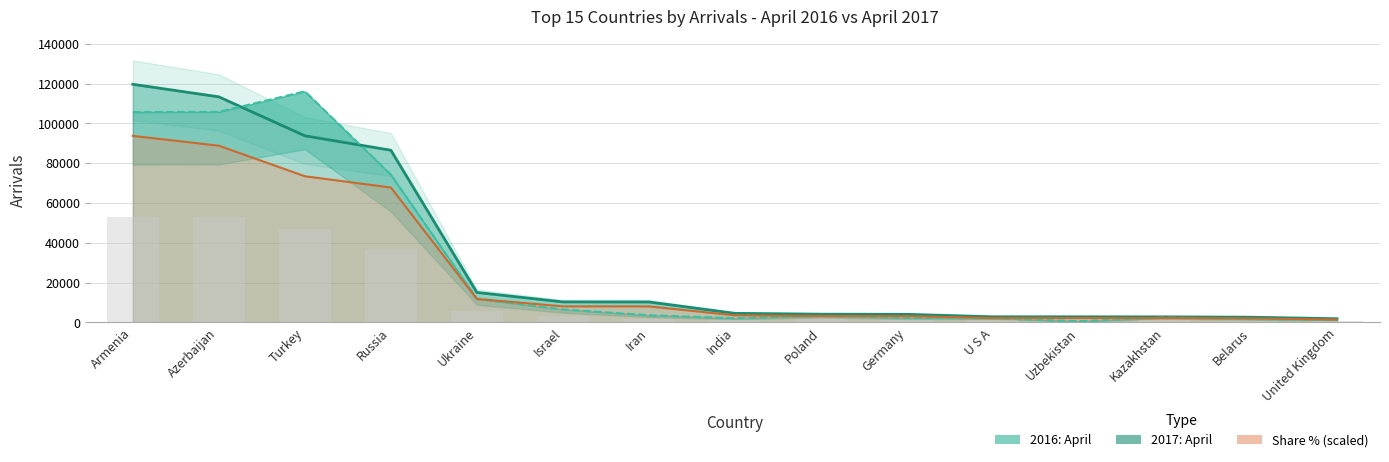

Reading left to right, what are all the values shown in this chart?

2017: April: 119609.0	113306.0	93738.0	86495.0	15079.0	10326.0	10293.0	4587.0	4158.0	4086.0	2848.0	2845.0	2817.0	2640.0	1877.0
2016: April: 105678.0	105759.0	116073.0	74251.0	11854.0	6561.0	3626.0	2144.0	3309.0	2347.0	2123.0	658.0	2472.0	1782.0	1247.0
Min baseline: 52839.0	52879.5	46869.0	37125.5	5927.0	3280.5	1813.0	1072.0	1654.5	1173.5	1061.5	329.0	1236.0	891.0	623.5